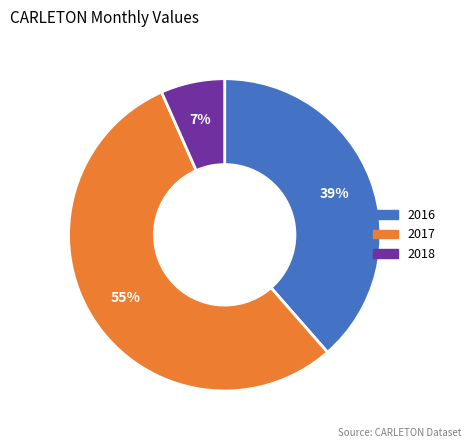

Does any single category account for the majority?

Yes